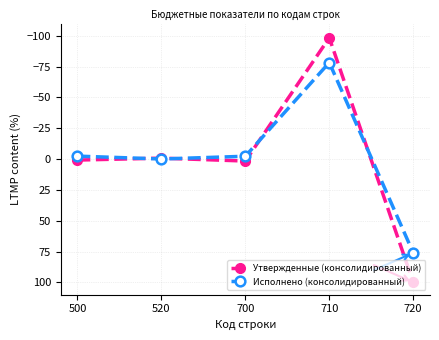

What are all the series names shown in the legend?

Утвержденные (консолидированный), Исполнено (консолидированный)